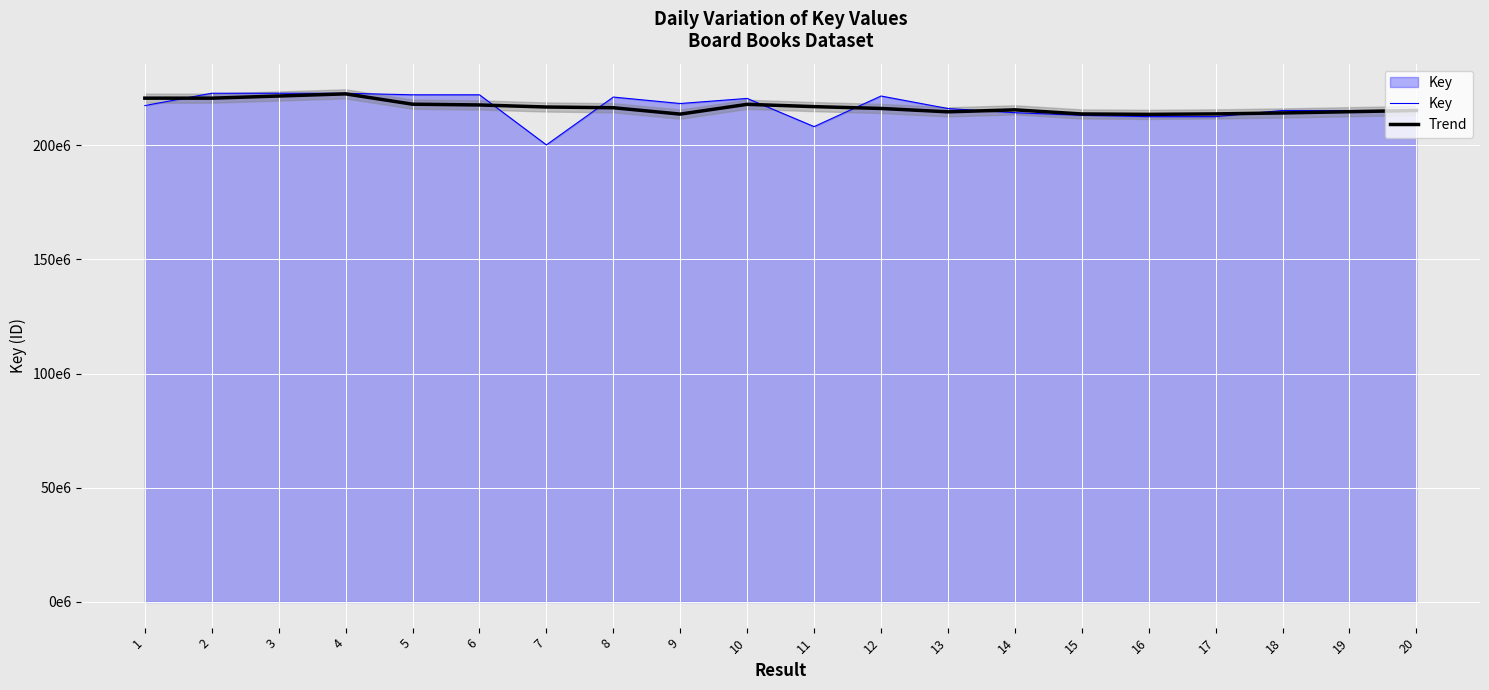

What is the difference between the Key values at 14 and 16?

1731384